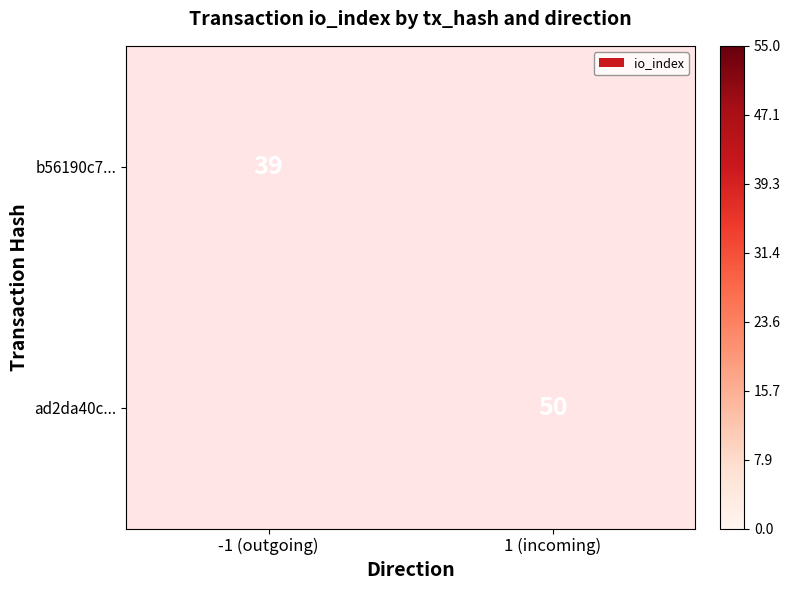

At how many categories does at least one series exceed 48?

1